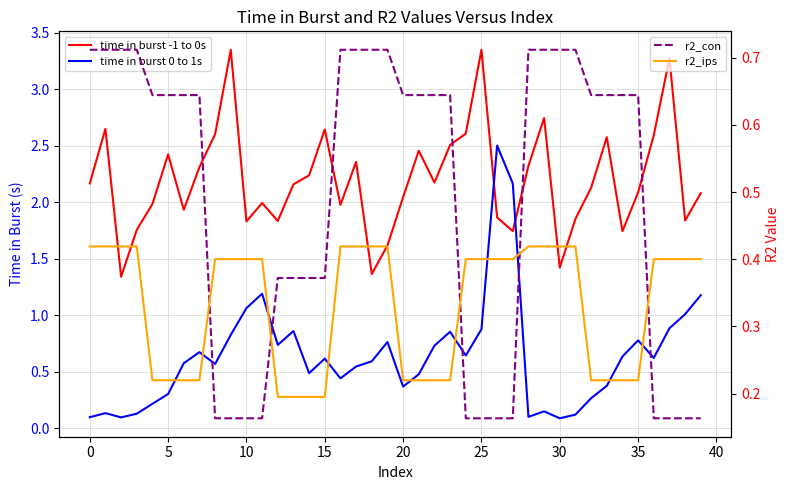

The value of r2_ips at 34 is 0.1. True or false?

False